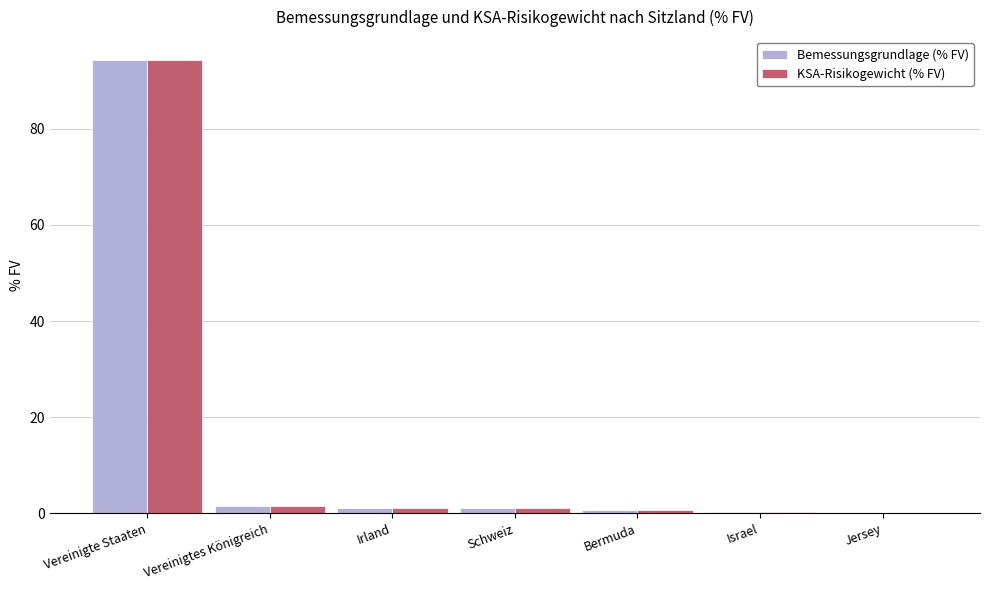

The value of Bemessungsgrundlage (% FV) at Vereinigte Staaten is 147.5. True or false?

False